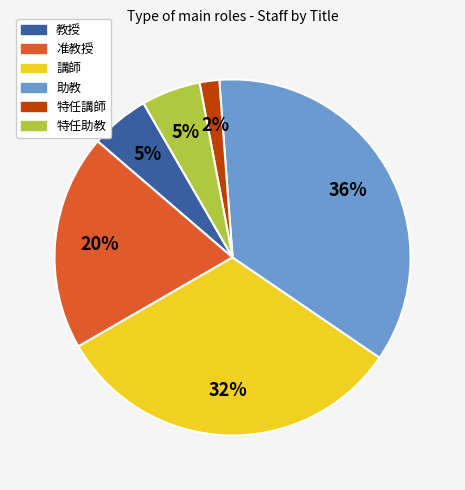

True or false: 准教授 accounts for 26% of the total.

False